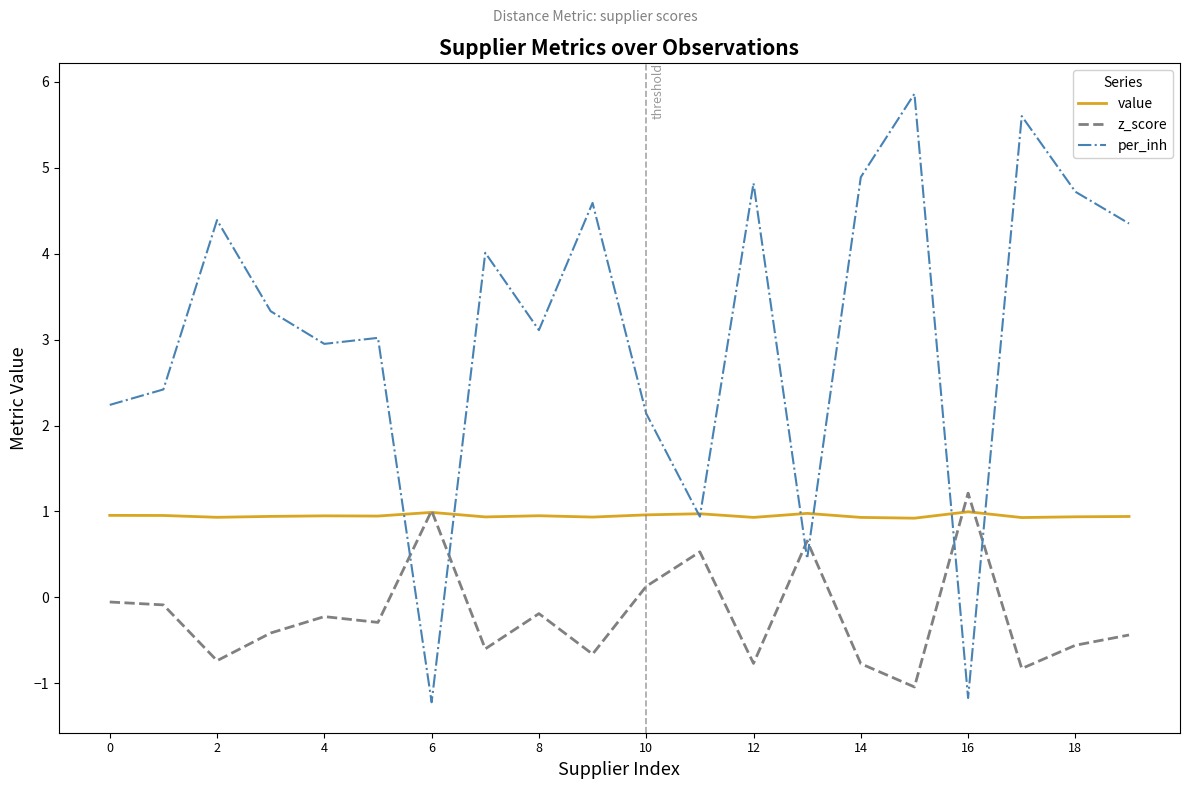

Which series has the largest range (max minus min)?

per_inh